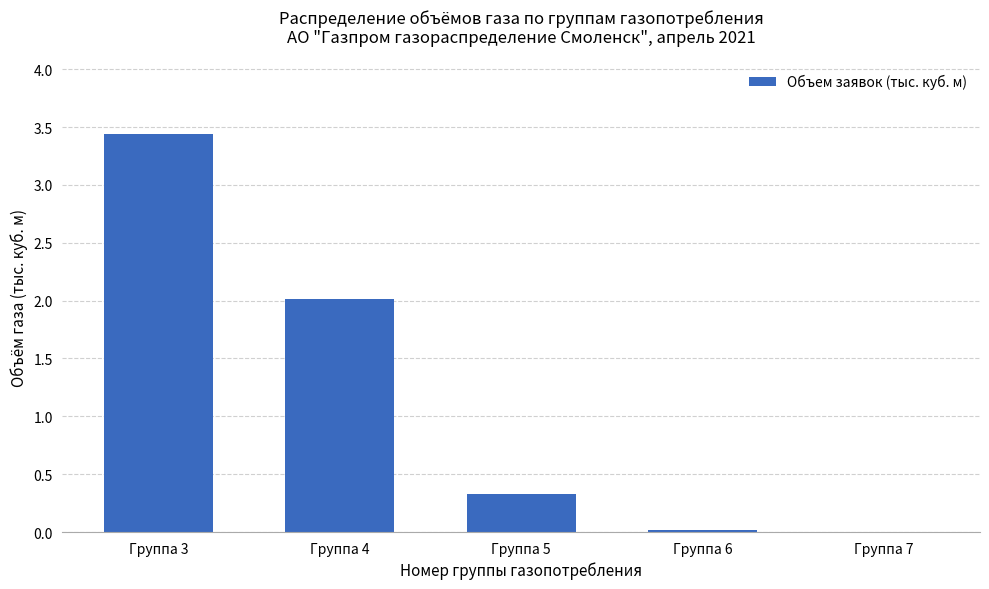

Between Группа 4 and Группа 7, which is larger?

Группа 4